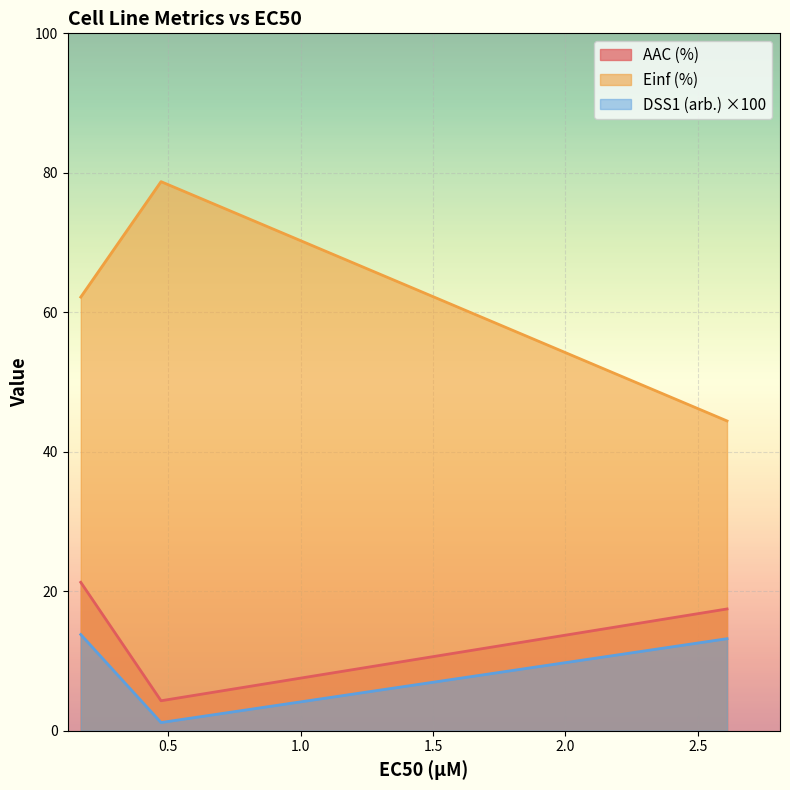

What is the sum of the DSS1 (arb.) values at 0.17 and 2.61?

27.0